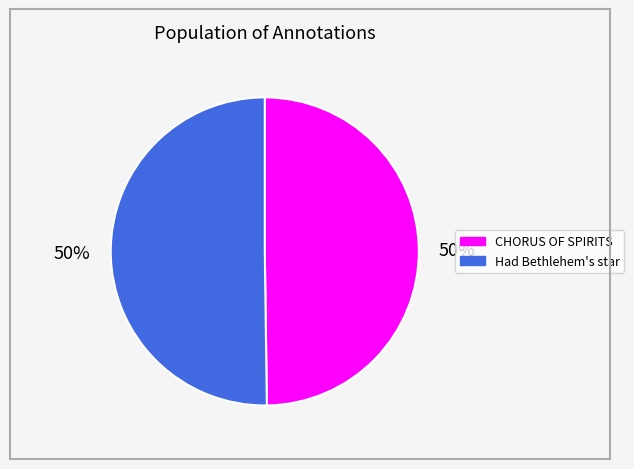

Do CHORUS OF SPIRITS and Had Bethlehem's star together represent more than half of the pie?

Yes